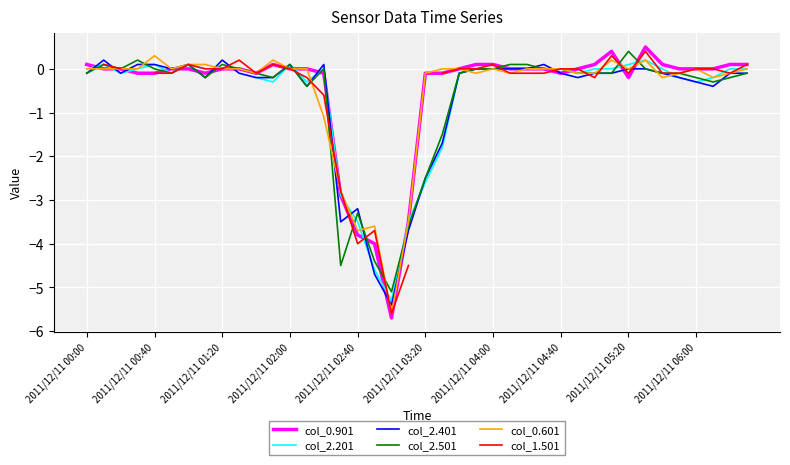

The value of col_2.401 at 2011/12/11 01:20 is 0.2. True or false?

True